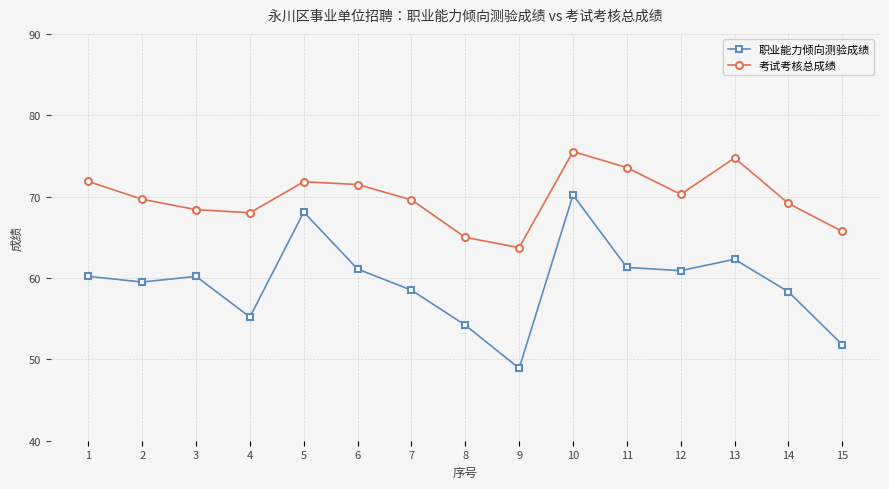

List the series in order of their overall mean, highest first.

考试考核总成绩, 职业能力倾向测验成绩